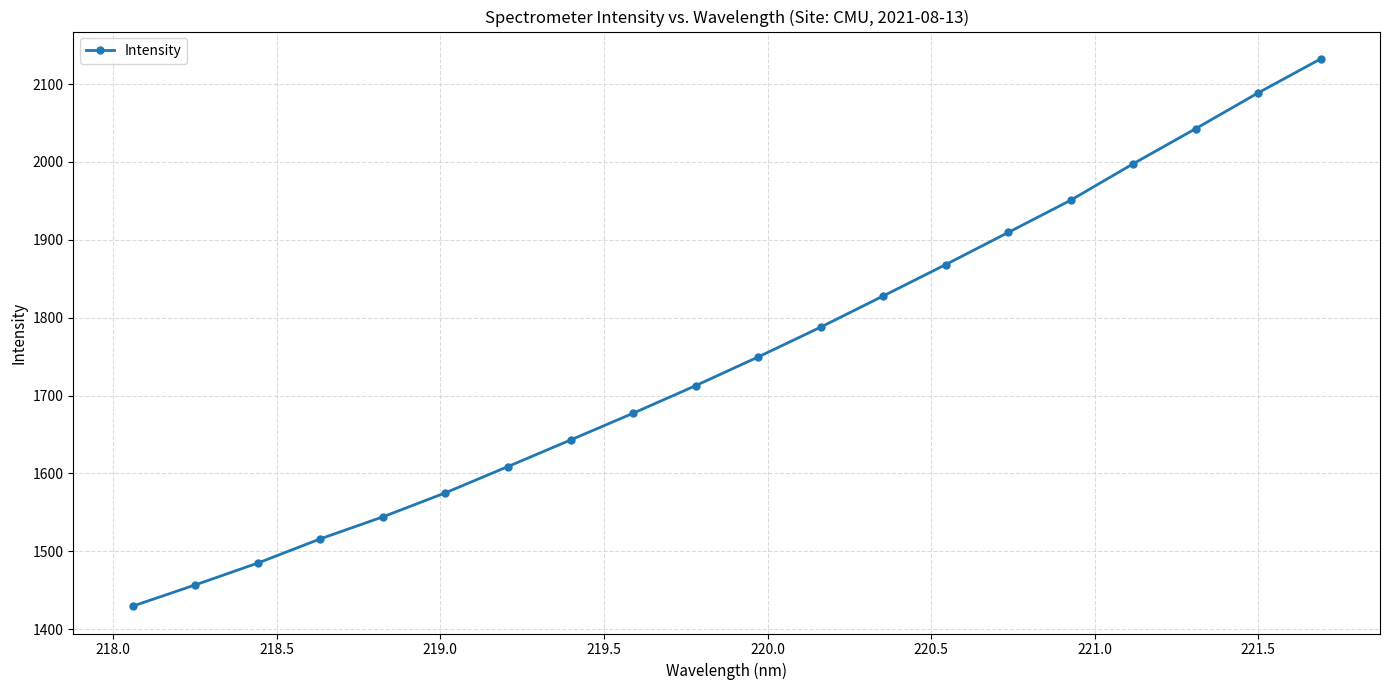

True or false: there are more than 2 points higher than both neighbors.

False